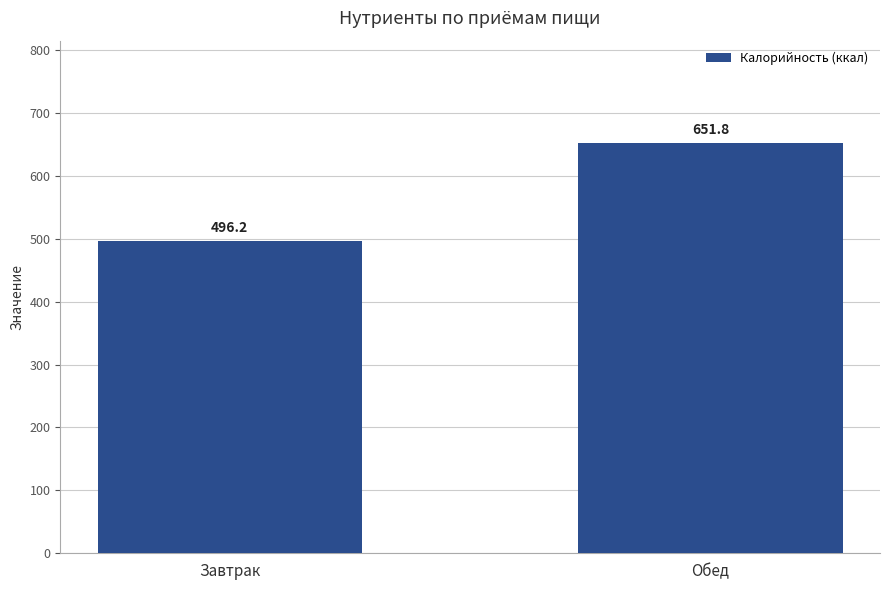

What position from the left is Завтрак?

1